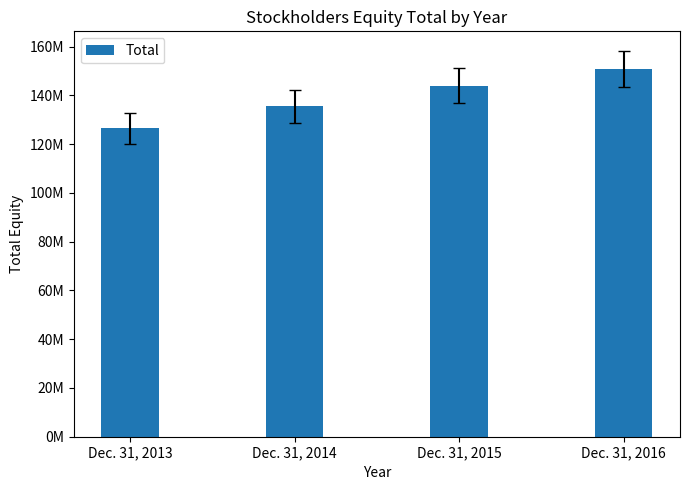

Read the value at Dec. 31, 2016.

150777000